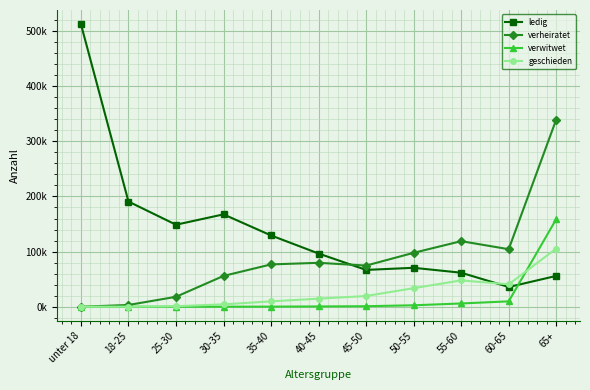

Does the chart have visible grid lines?

Yes